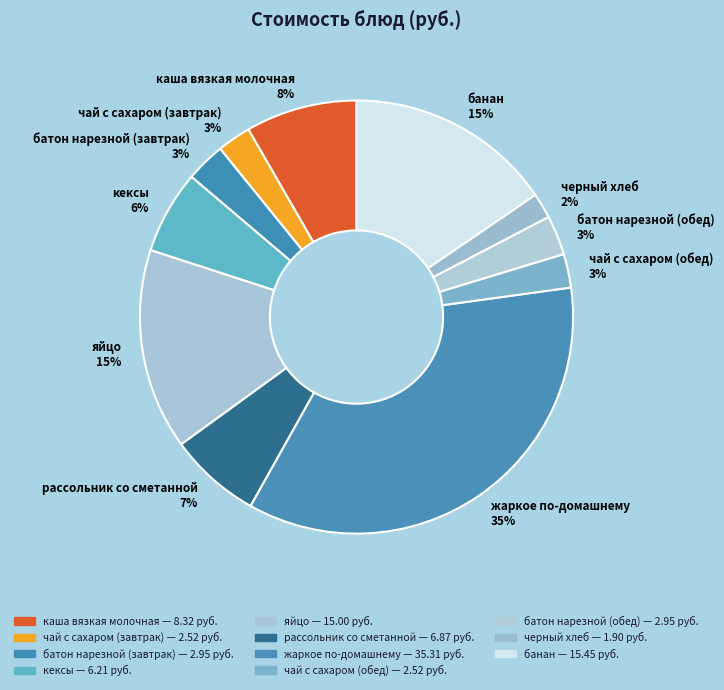

Is there any slice that represents more than half of the pie?

No